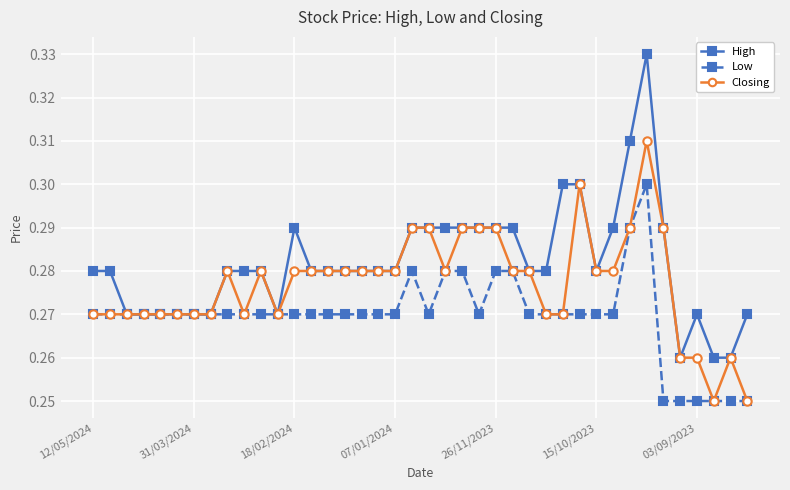

Rank the series by their maximum value, from highest to lowest.

High, Closing, Low